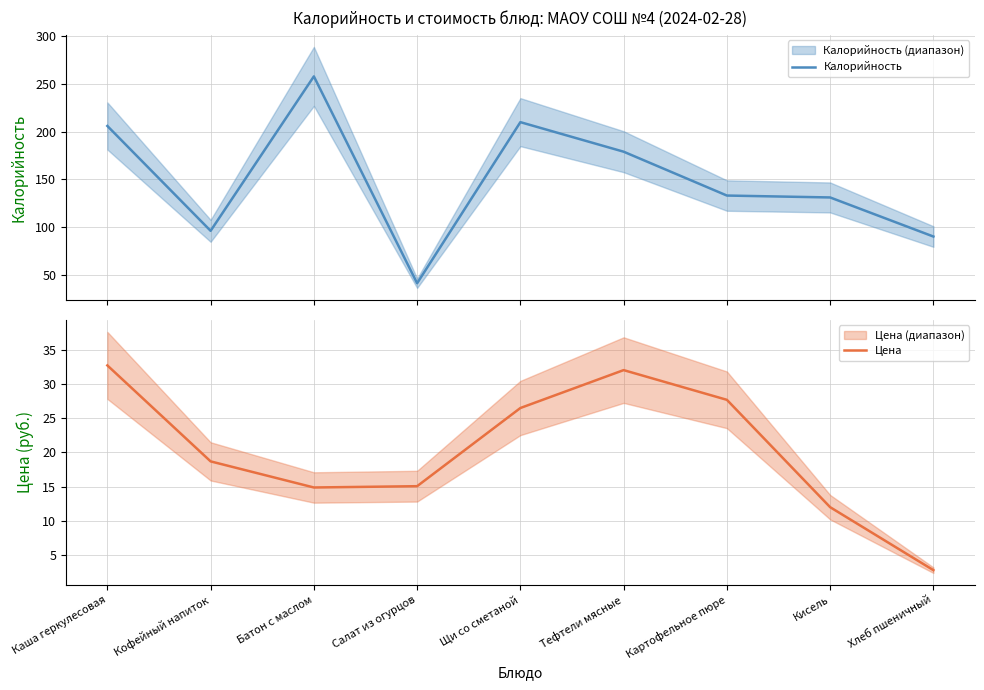

At how many categories does at least one series exceed 58?

8